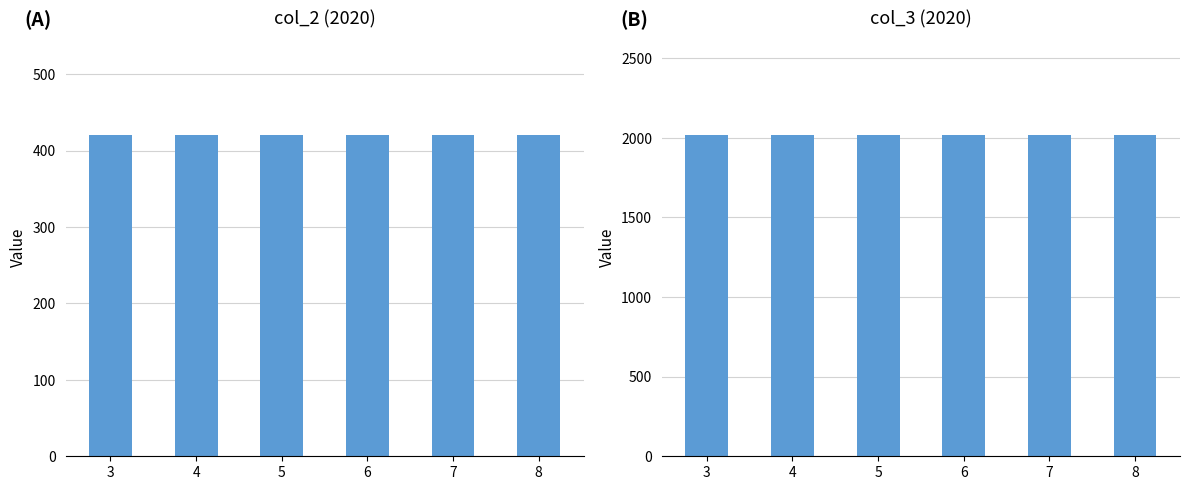

True or false: col_3 has a value of 2742 at 7.

False